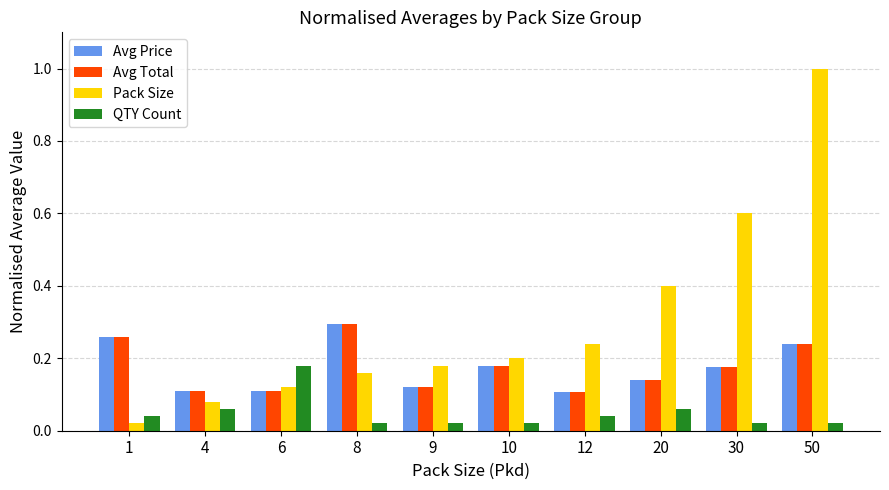

What value does the Pack Size series have at 20?

0.4